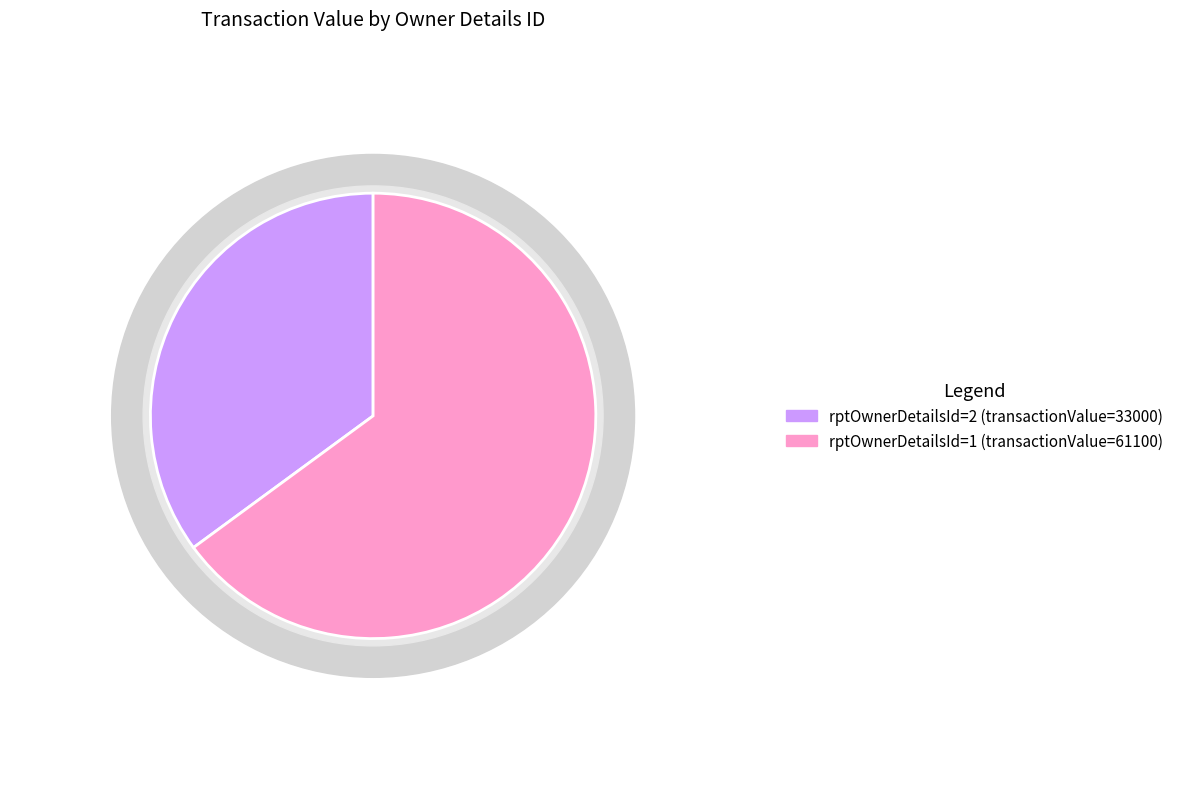

Which category accounts for the majority?

rptOwnerDetailsId=1 (transactionValue=61100)